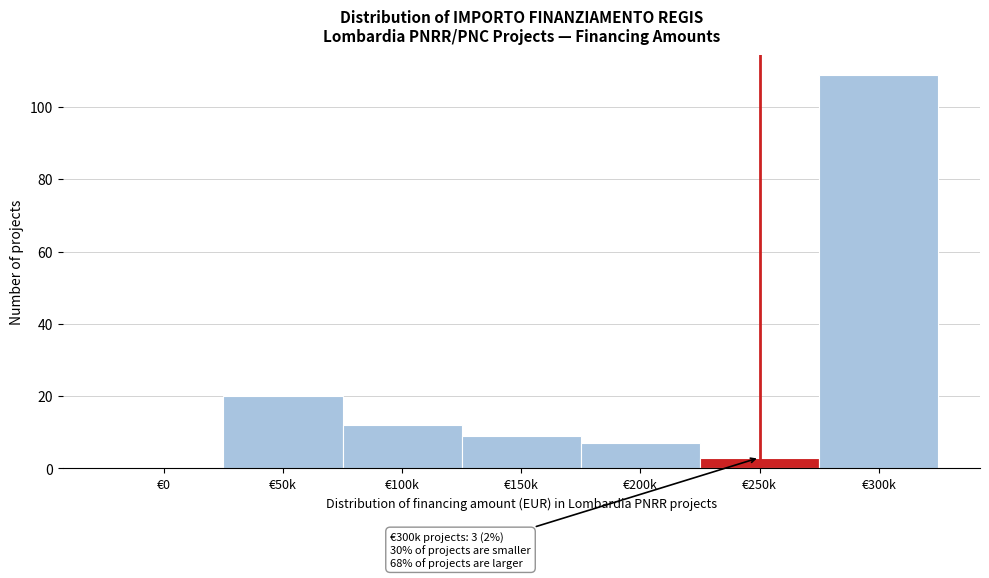

Reading left to right, extract all data points from this chart.

€0=0	€50k=20	€100k=12	€150k=9	€200k=7	€250k=3	€300k=109